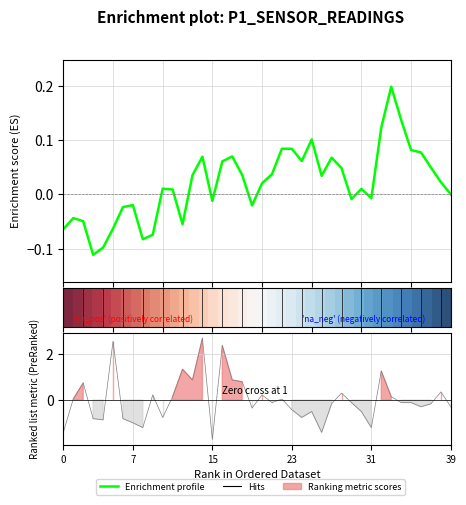

Is the value of row_0 at 35 greater than the value of Ranking metric scores at 15?

No